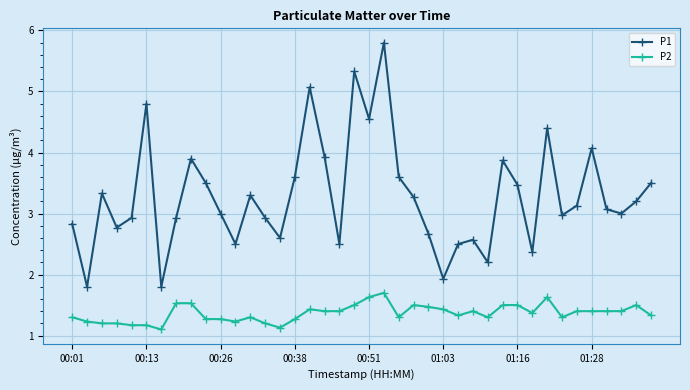

True or false: P1 and P2 intersect in this chart.

False